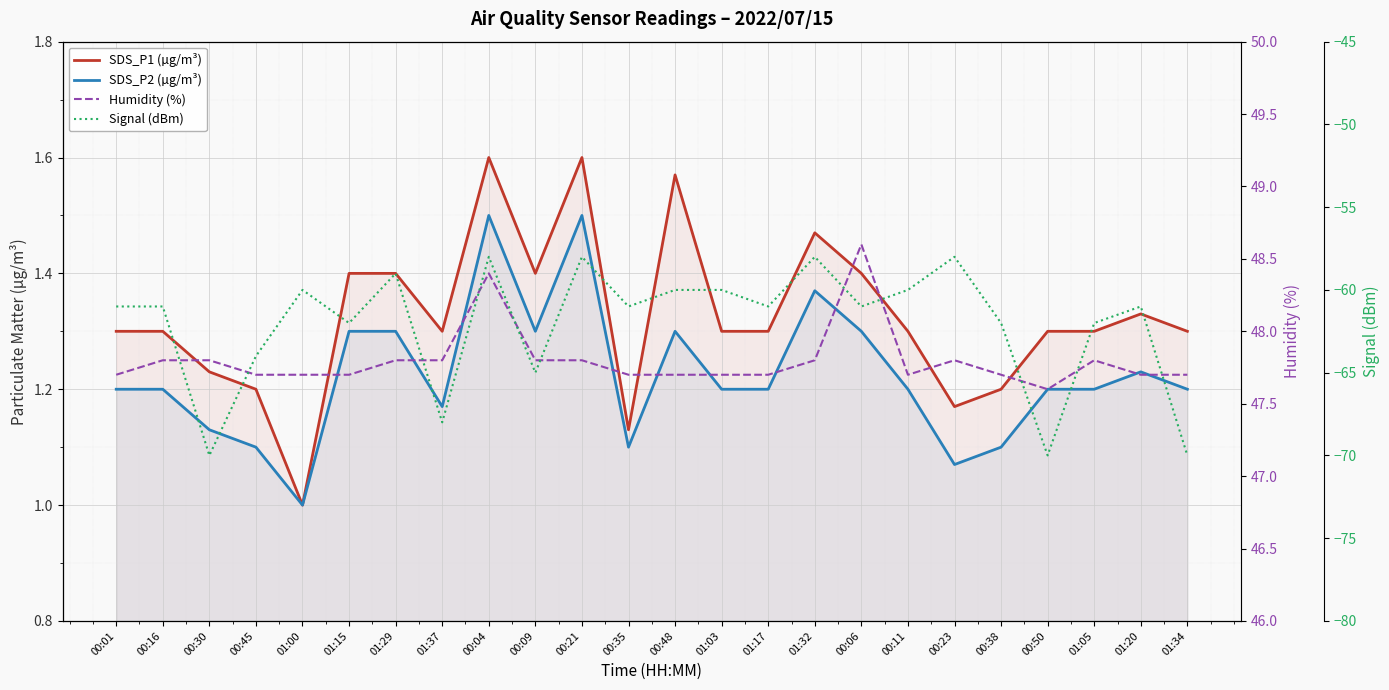

What is the difference between the maximum and minimum values in the SDS_P1 (µg/m³) series?

0.6